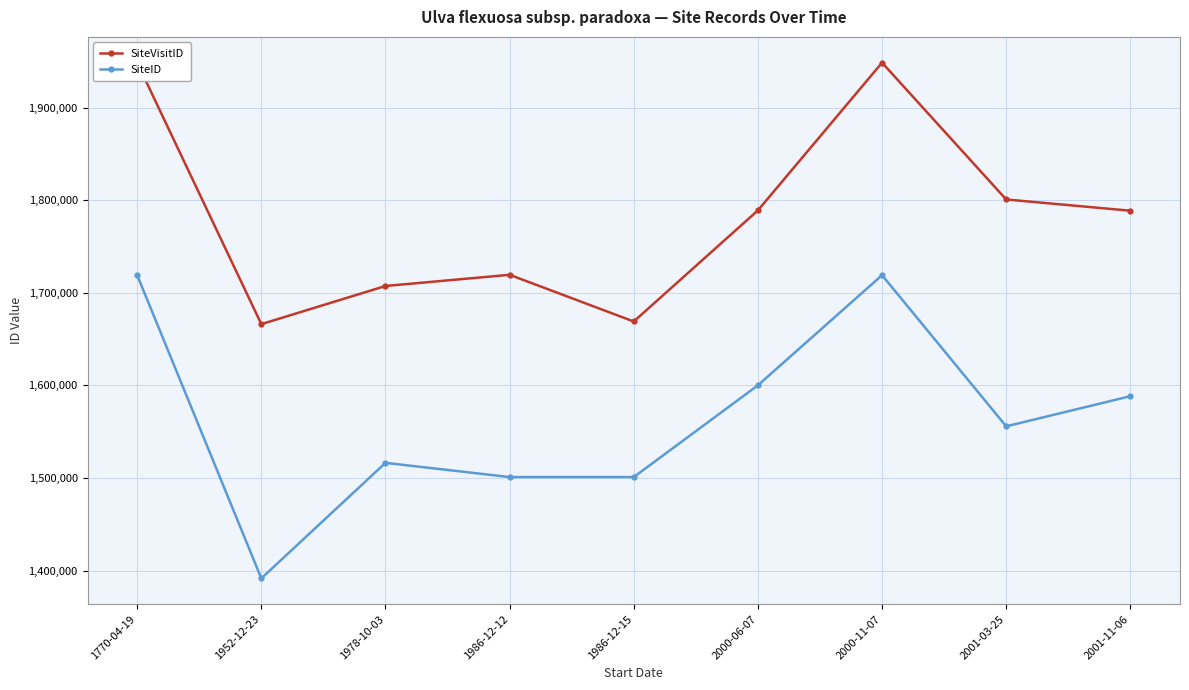

Is the value of SiteID at 1770-04-19 greater than the value of SiteVisitID at 1986-12-12?

No